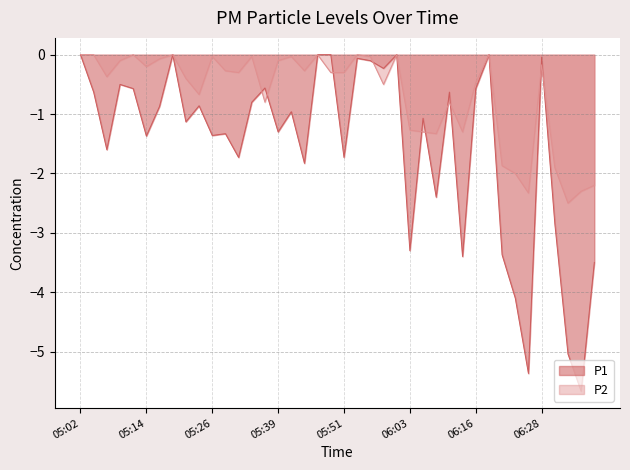

How many series are shown in this chart?

2